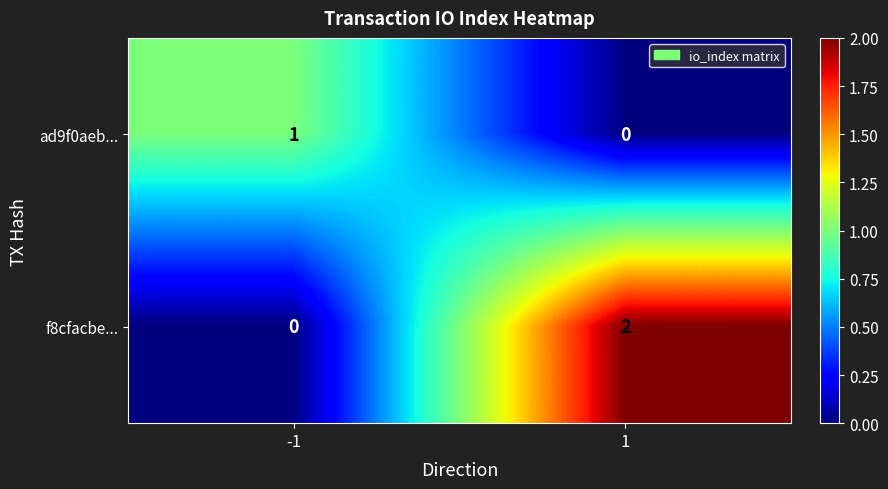

How many series are shown in this chart?

2